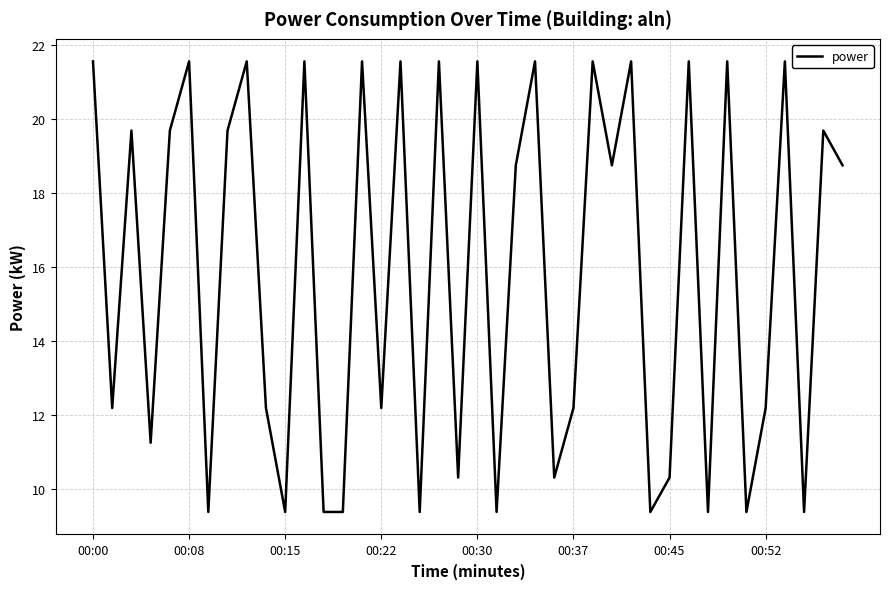

What is the minimum value shown in the chart?

9.4